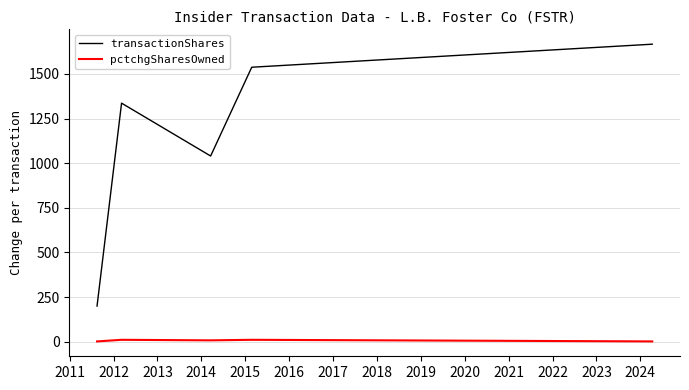

What is the difference between the maximum and second lowest values in the pctchgSharesOwned series?

9